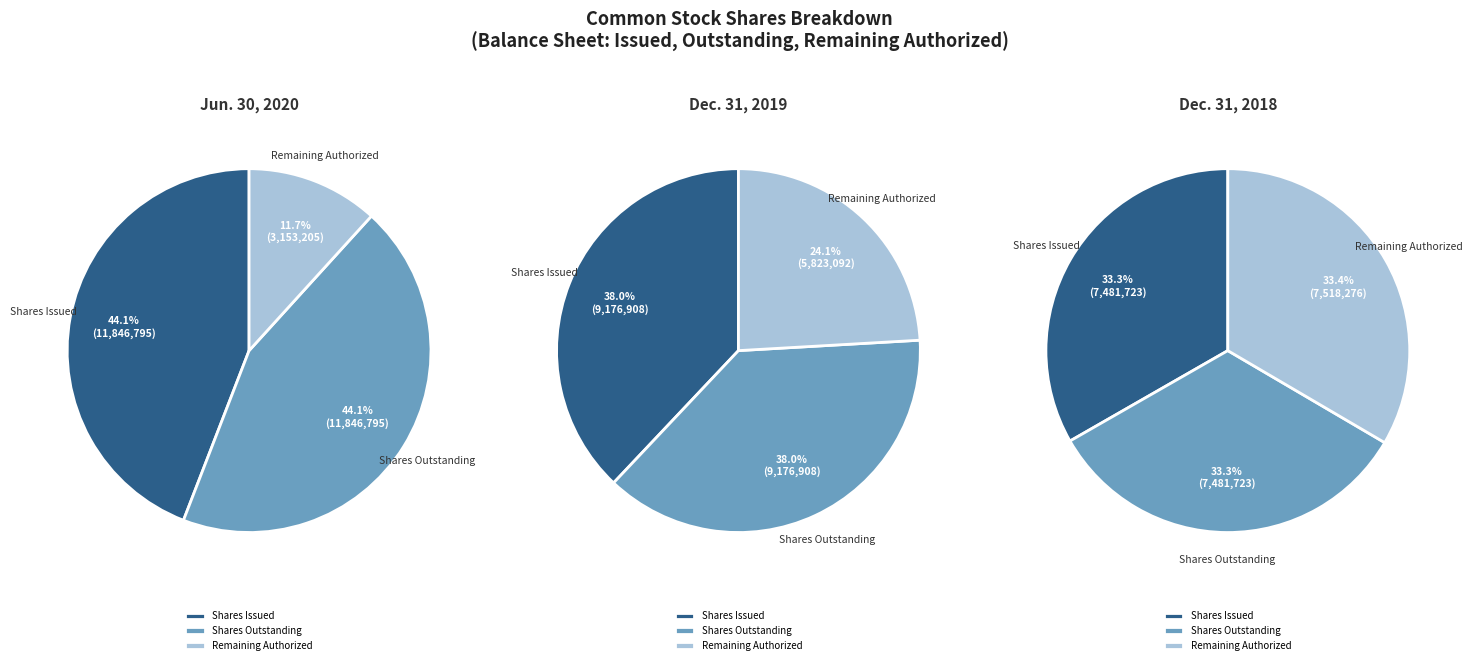

Is the sum of Common stock, shares issued and Common stock, shares authorized greater than half?

Yes